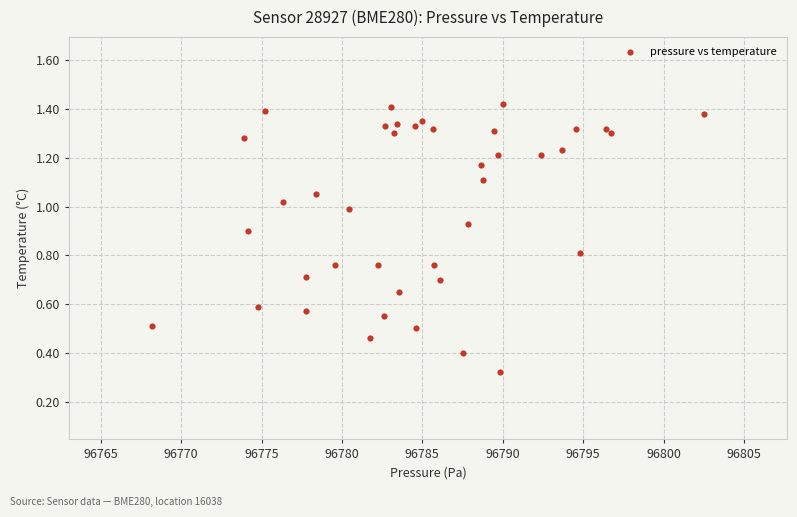

What is the range of X values (max minus min)?

34.3